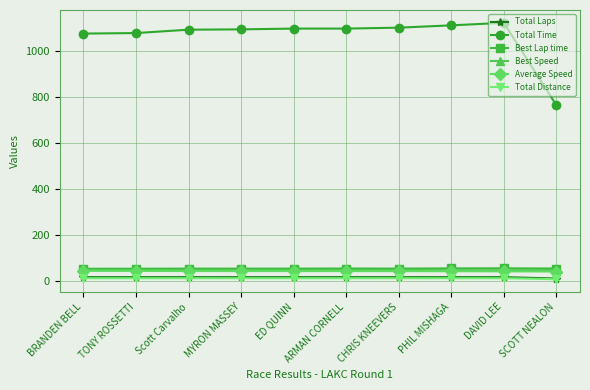

Which series has the largest total across all categories?

Total Time